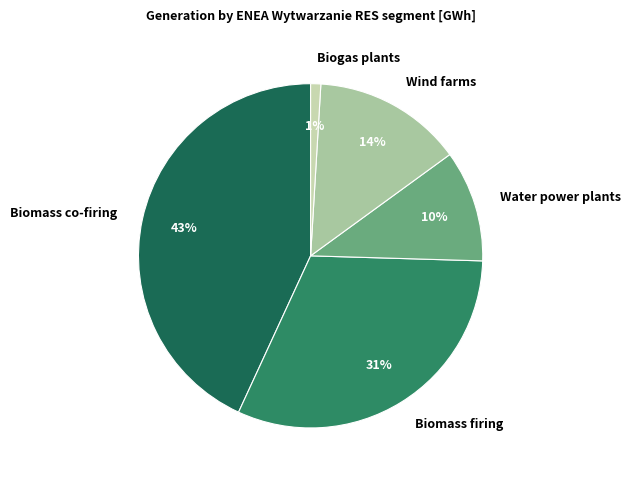

To the nearest percent, what is the difference between the largest and smallest slice percentages?

42%